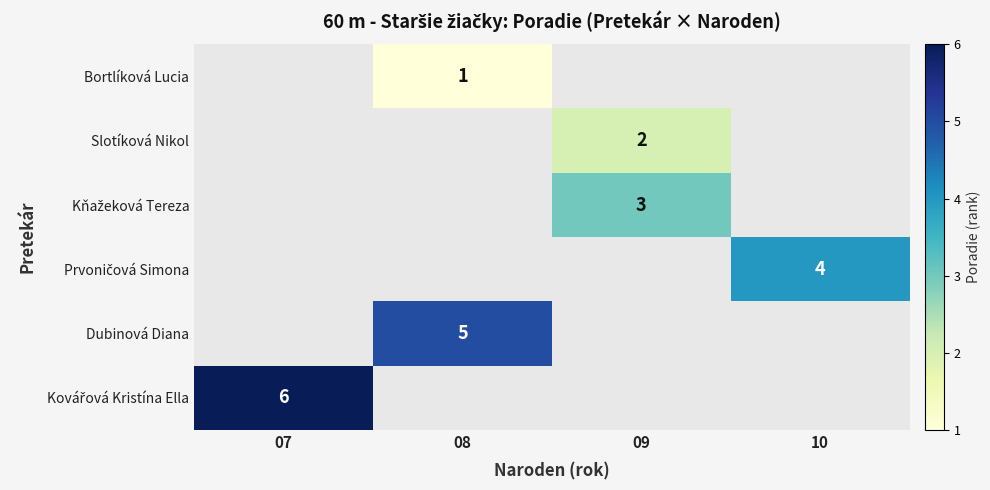

True or false: Dubinová Diana has a value of 5 at 08.

True